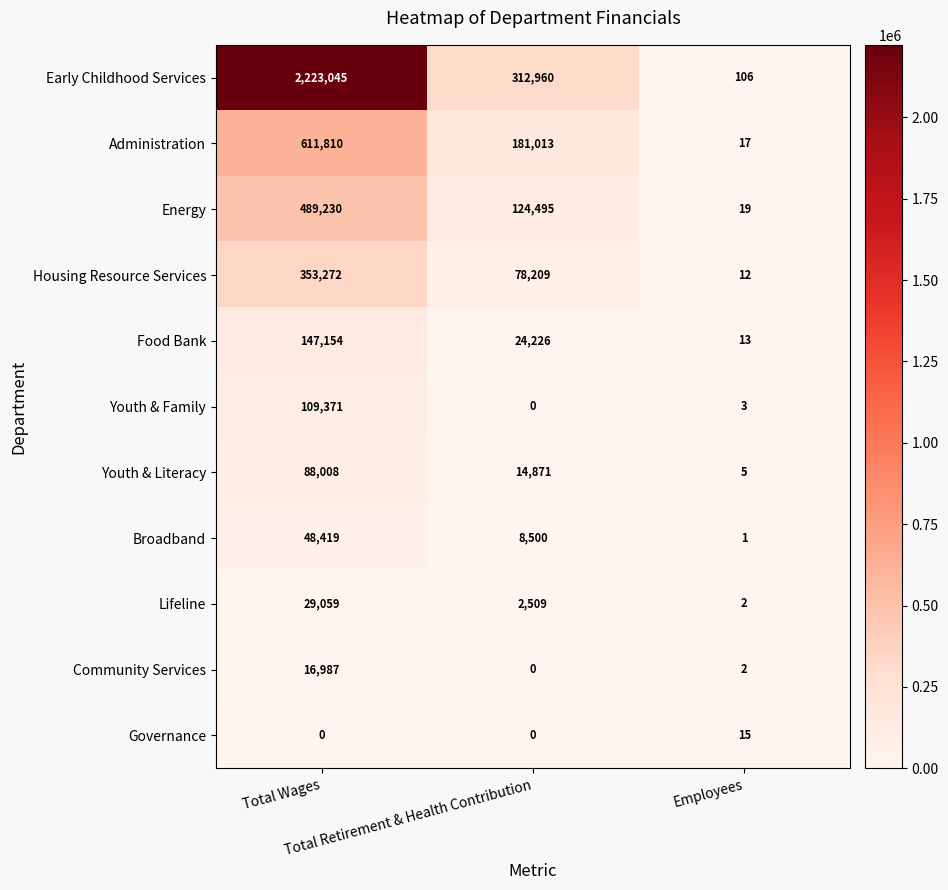

Which series has the largest total across all categories?

Early Childhood Services